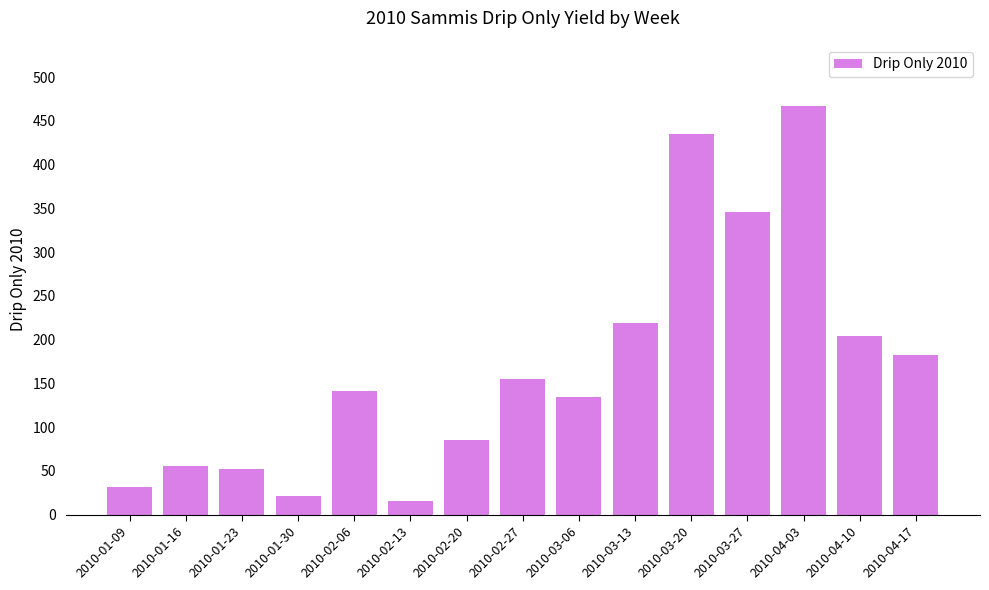

Reading left to right, transcribe all the data shown in this chart.

31	55	52	21	141	15	85	155	134	219	435	346	467	204	183